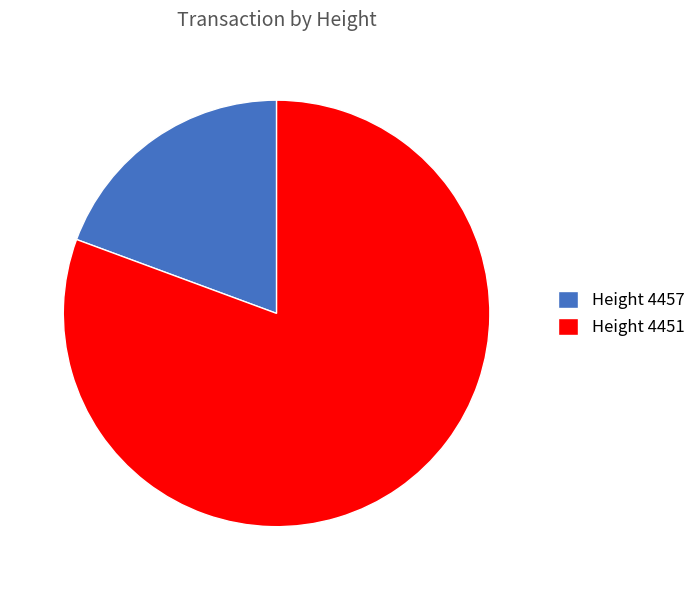

Is there a majority slice in this chart?

Yes